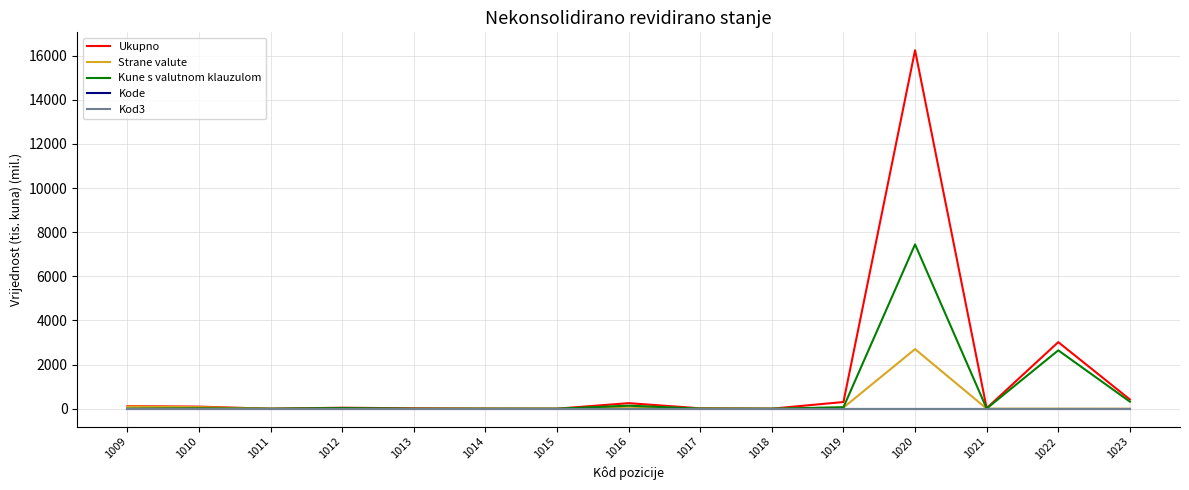

What are all the series names shown in the legend?

Ukupno, Strane valute, Kune s valutnom klauzulom, Kode, Kod3